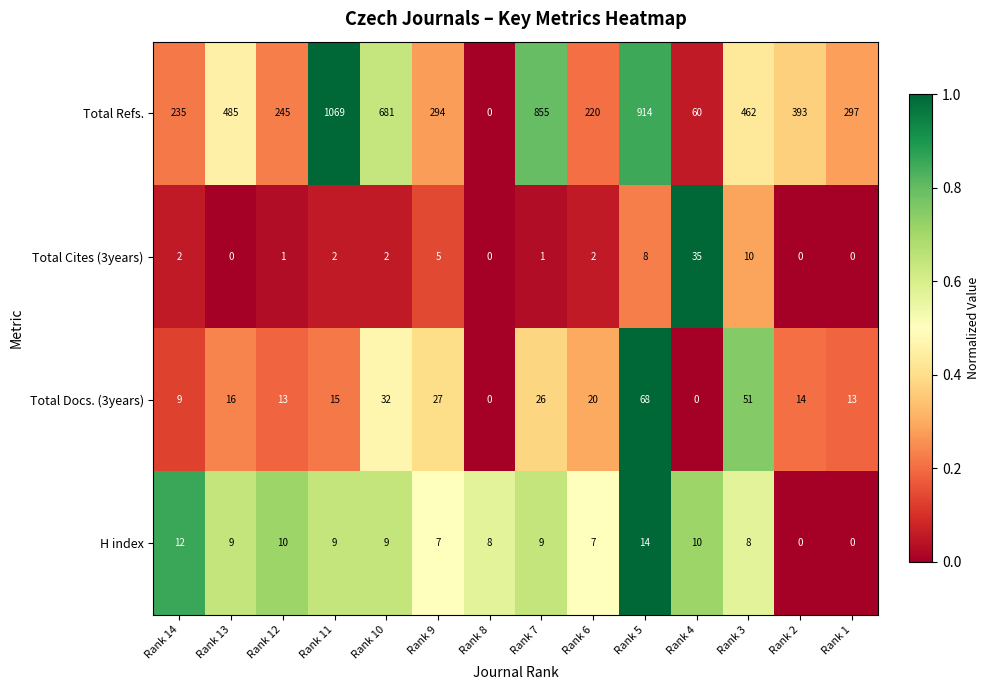

Which series has the largest total across all categories?

Total Refs.